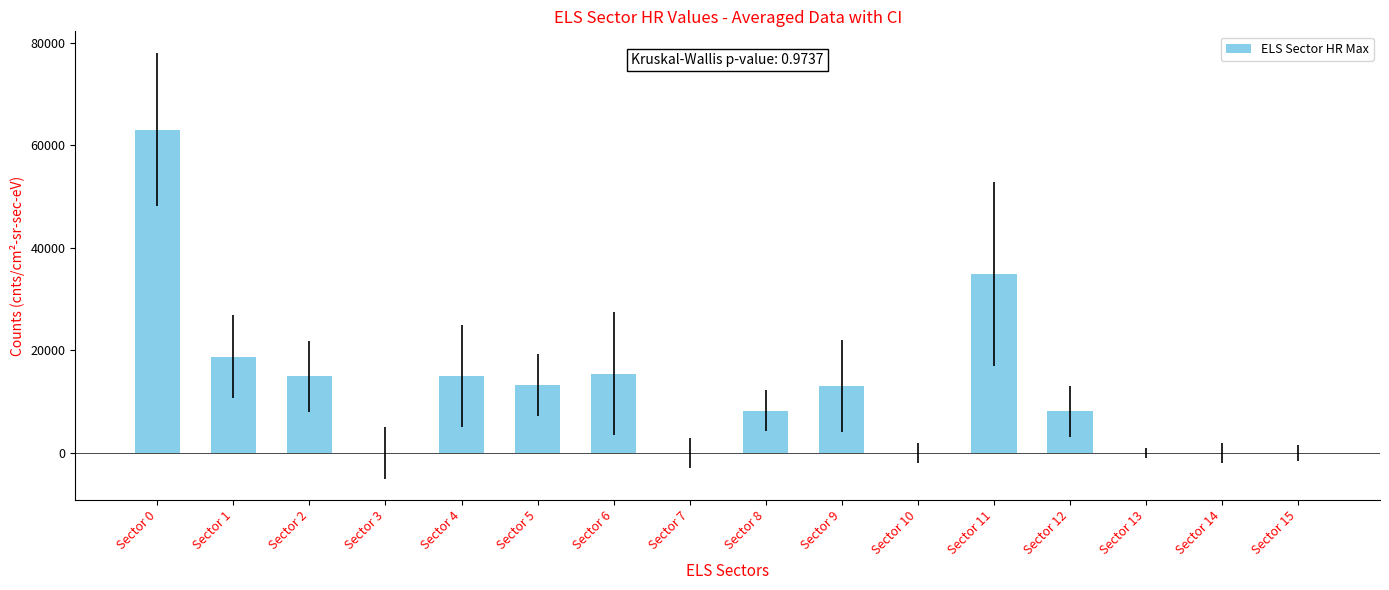

What is the ratio of the value at Sector 5 to the value at Sector 2?

0.9